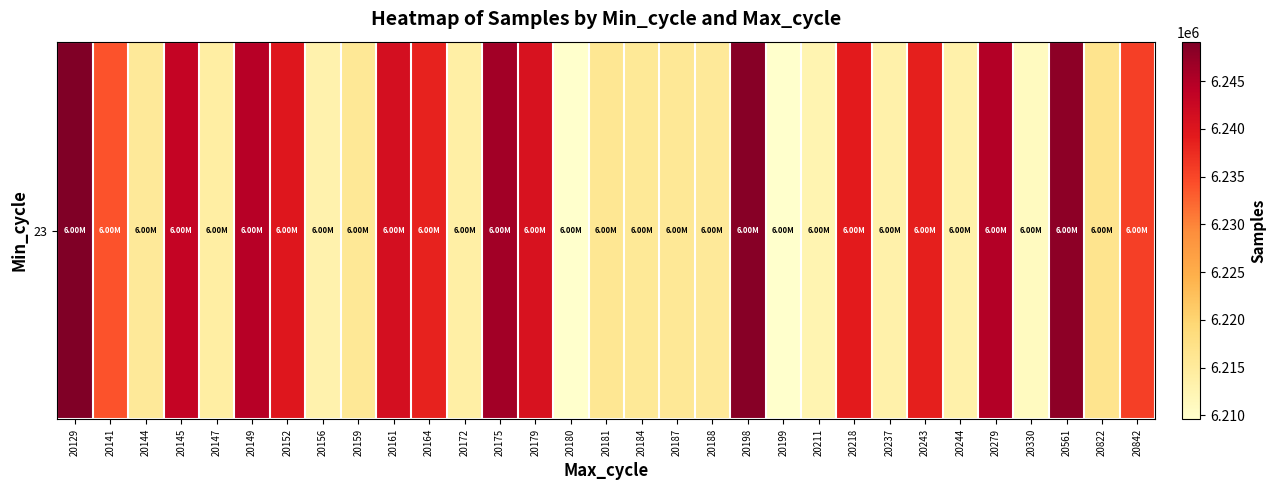

Which has a higher value, 20149 or 20842?

20149